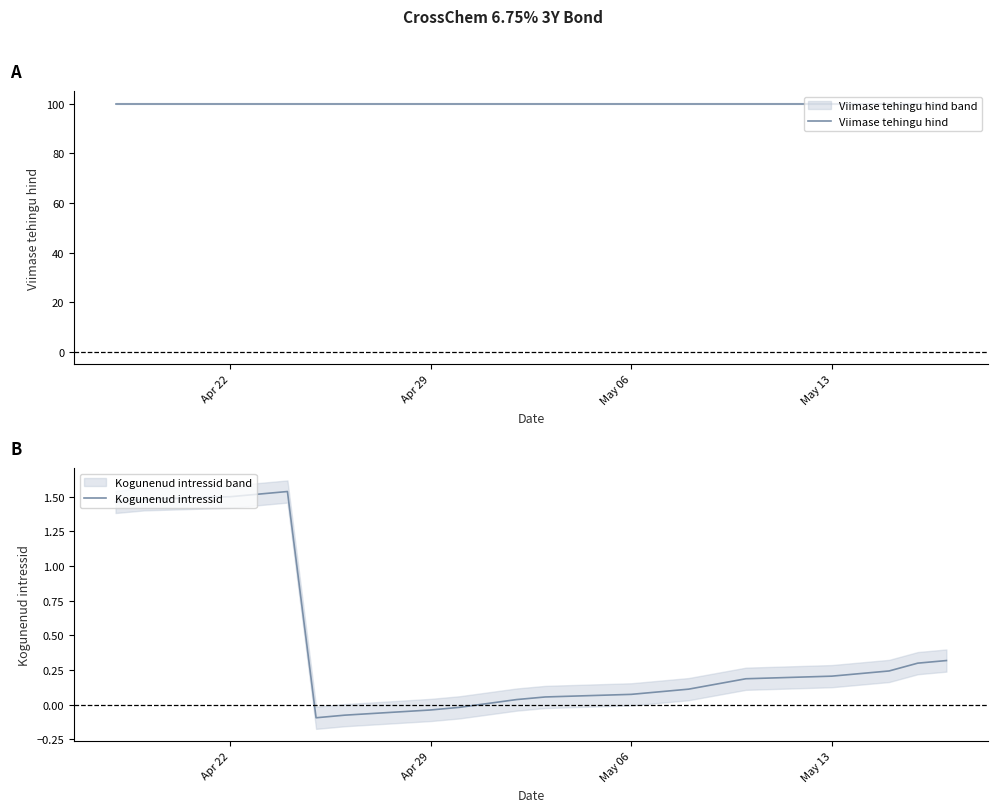

Is the value of Kogunenud intressid at Apr 22 greater than the value of Viimase tehingu hind at 14?

No